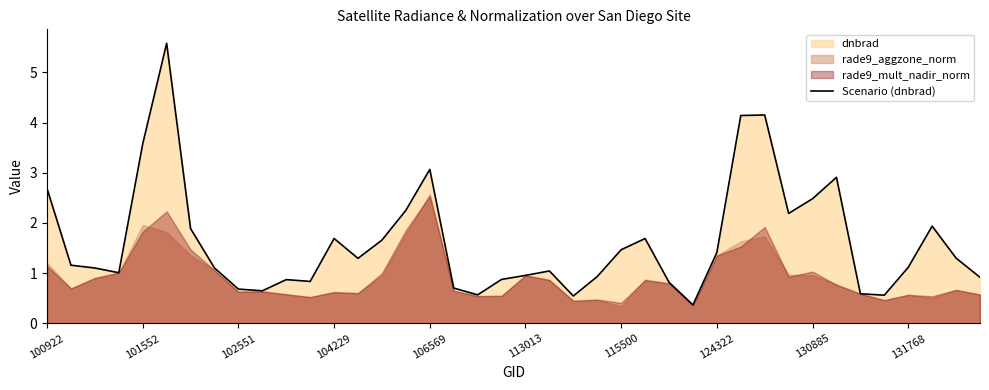

Does the chart display data point markers on the line(s)?

No